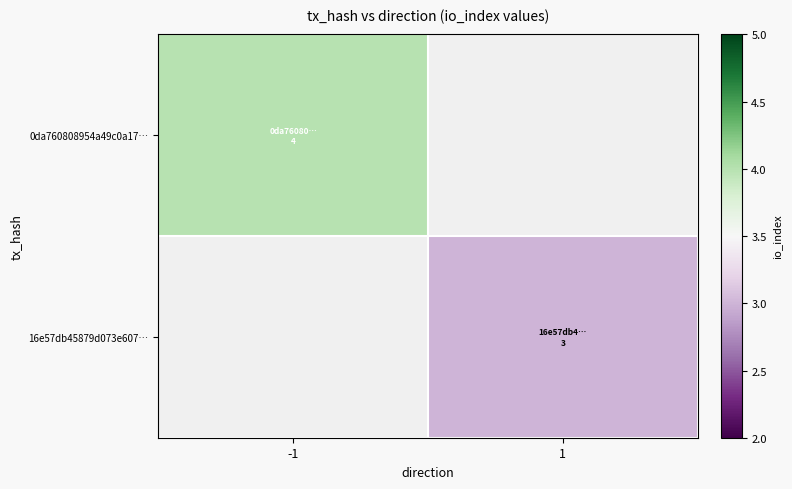

How many series are shown in this chart?

2